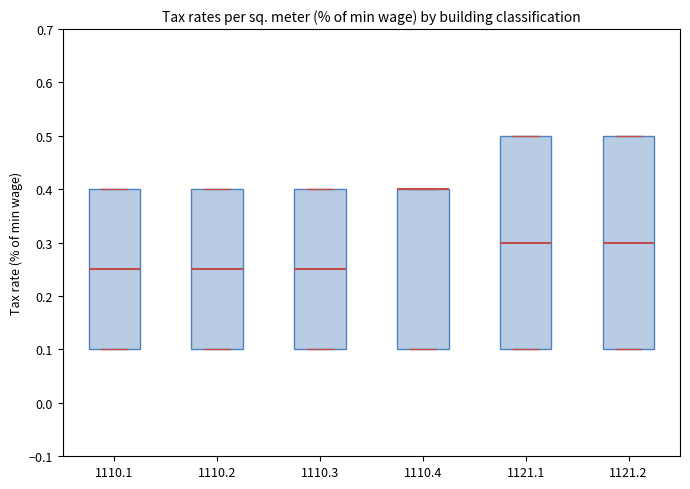

Reading left to right, transcribe this box plot: for each box, give where its median line is, the range the box spans, and where its two whiskers end, as read against the y-axis. The values are not printed on the chart, so give them approximately, as read against the axis.

1110.1: median 0.25, box 0.10 to 0.40, whiskers 0.10 to 0.40
1110.2: median 0.25, box 0.10 to 0.40, whiskers 0.10 to 0.40
1110.3: median 0.25, box 0.10 to 0.40, whiskers 0.10 to 0.40
1110.4: median 0.40 (drawn on the box's upper edge), box 0.10 to 0.40, whiskers 0.10 to 0.40
1121.1: median 0.30, box 0.10 to 0.50, whiskers 0.10 to 0.50
1121.2: median 0.30, box 0.10 to 0.50, whiskers 0.10 to 0.50